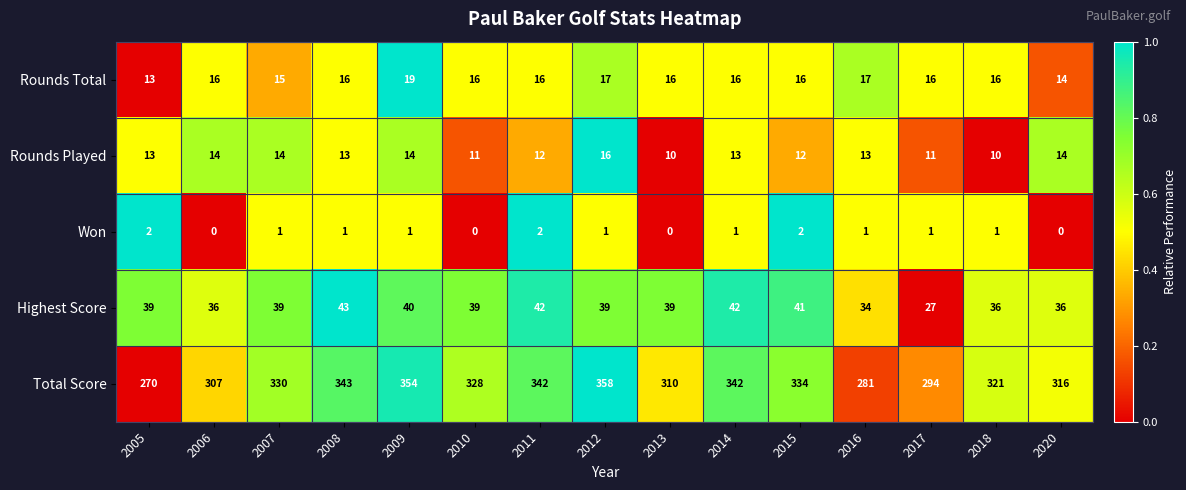

Is it true that Highest Score equals 36 at 2018?

True